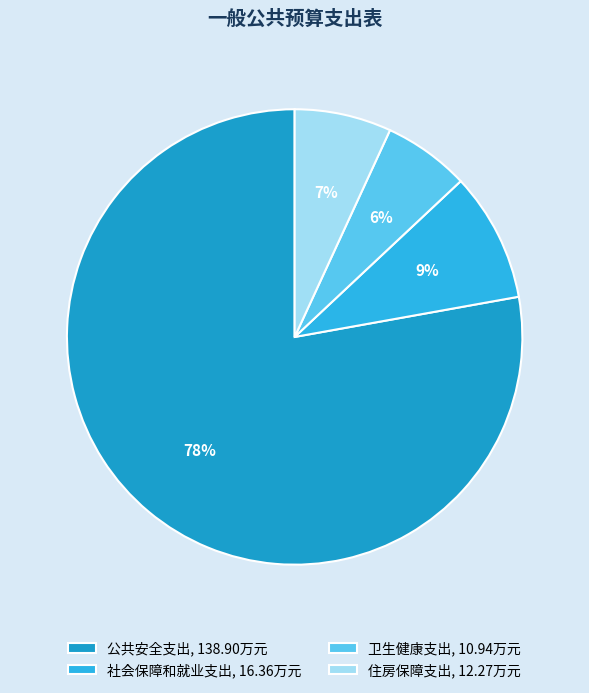

How many segments does this pie chart have?

4